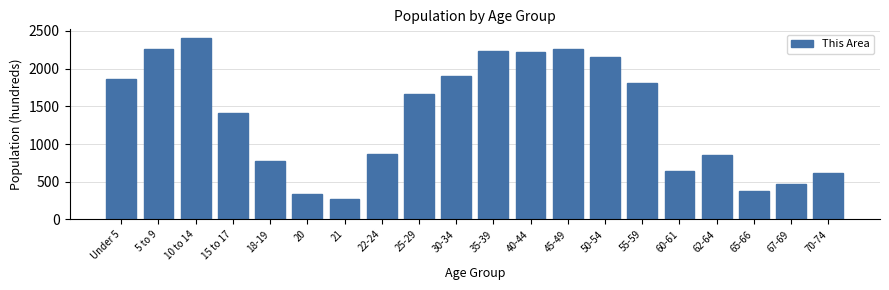

What is the value of the 18th bar from the left?

381